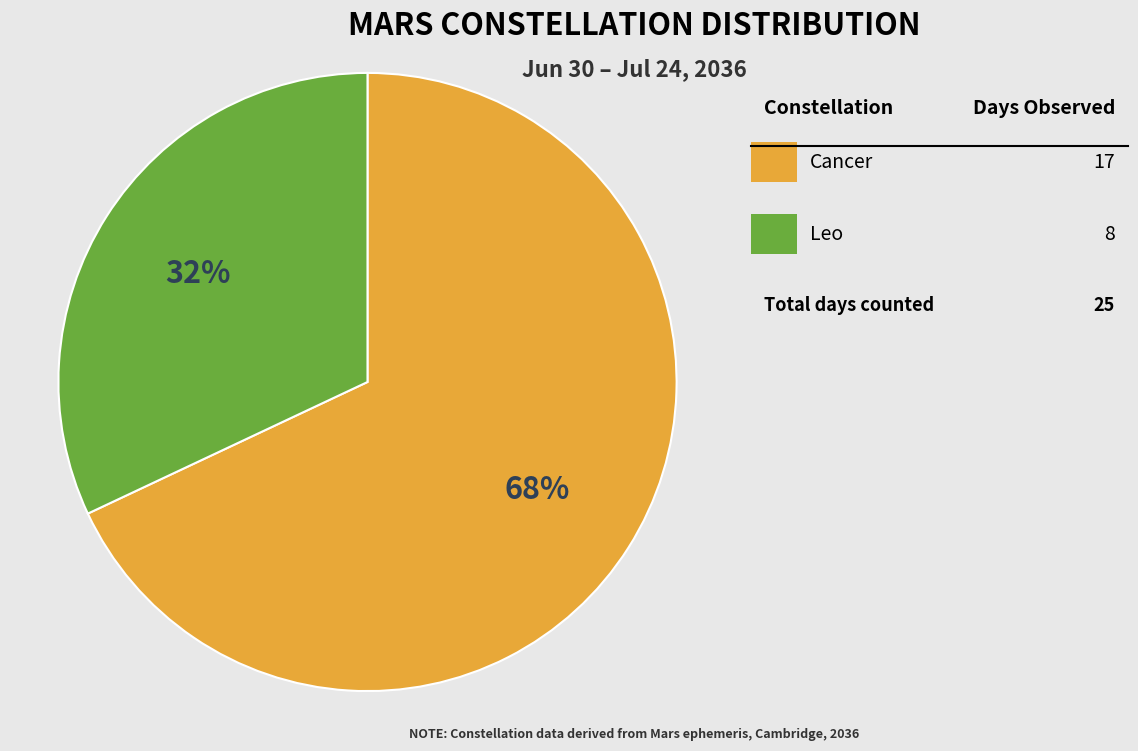

To the nearest percent, what is the difference between the largest and smallest slice percentages?

36%